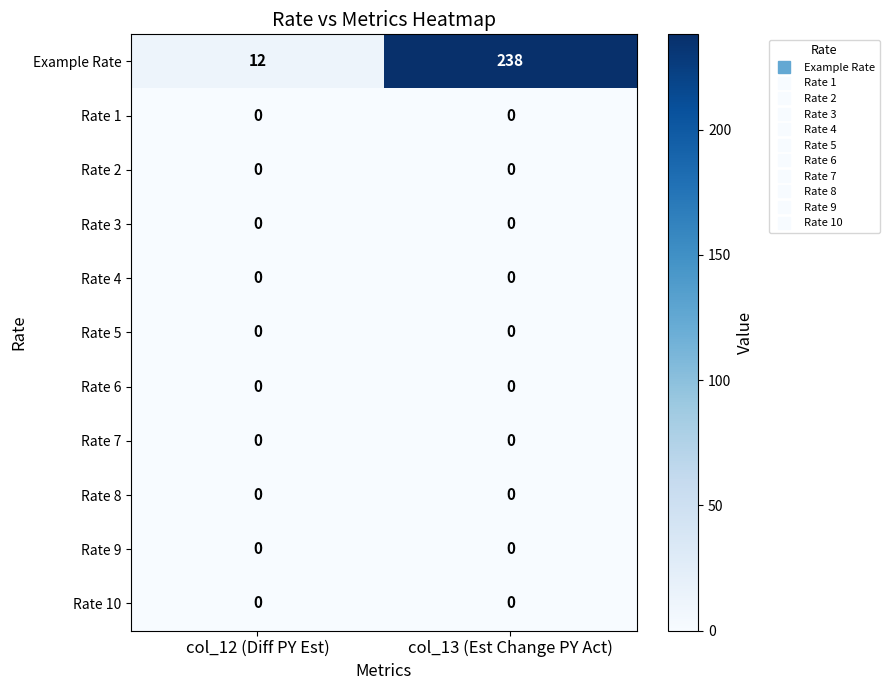

Between col_12 (Diff PY Est) and col_13 (Est Change PY Act), which series saw the biggest shift?

Example Rate